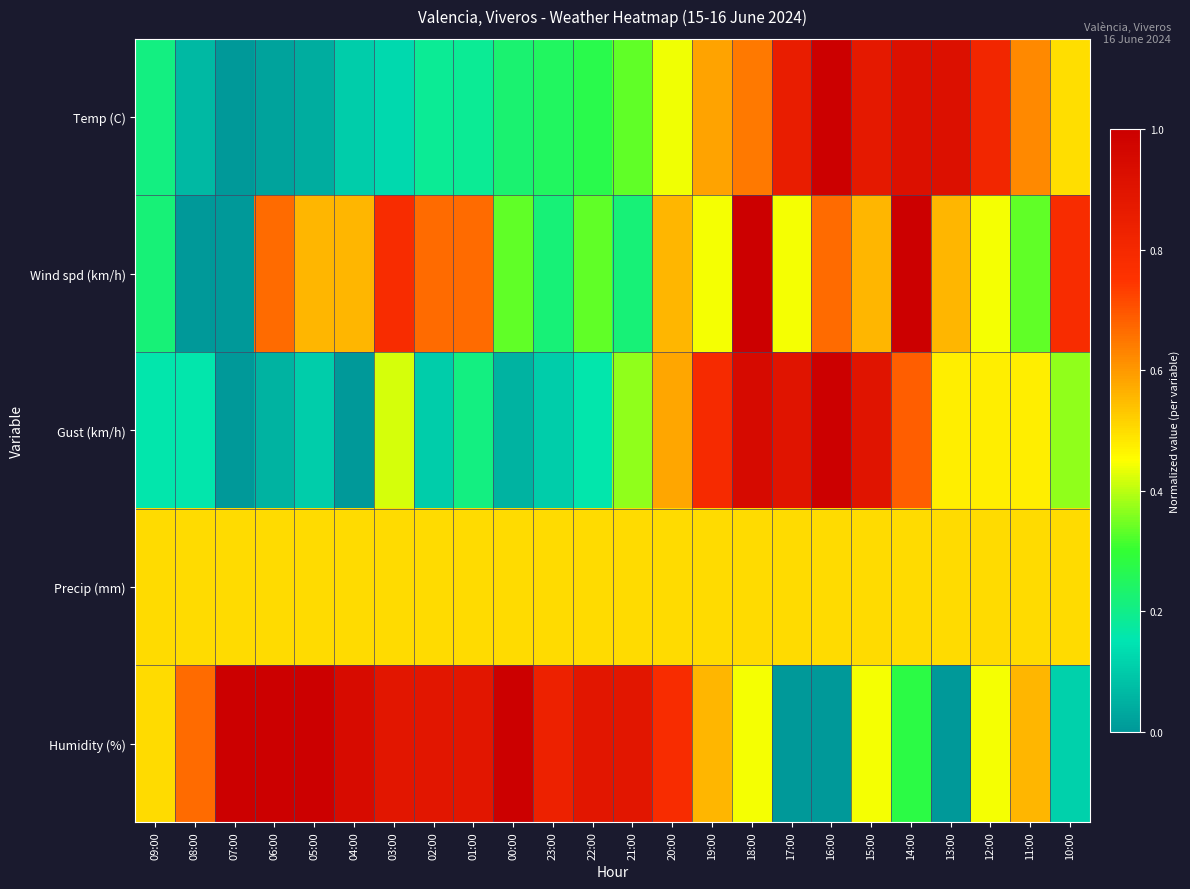

What is the difference between the highest and lowest values at 02:00?

0.8